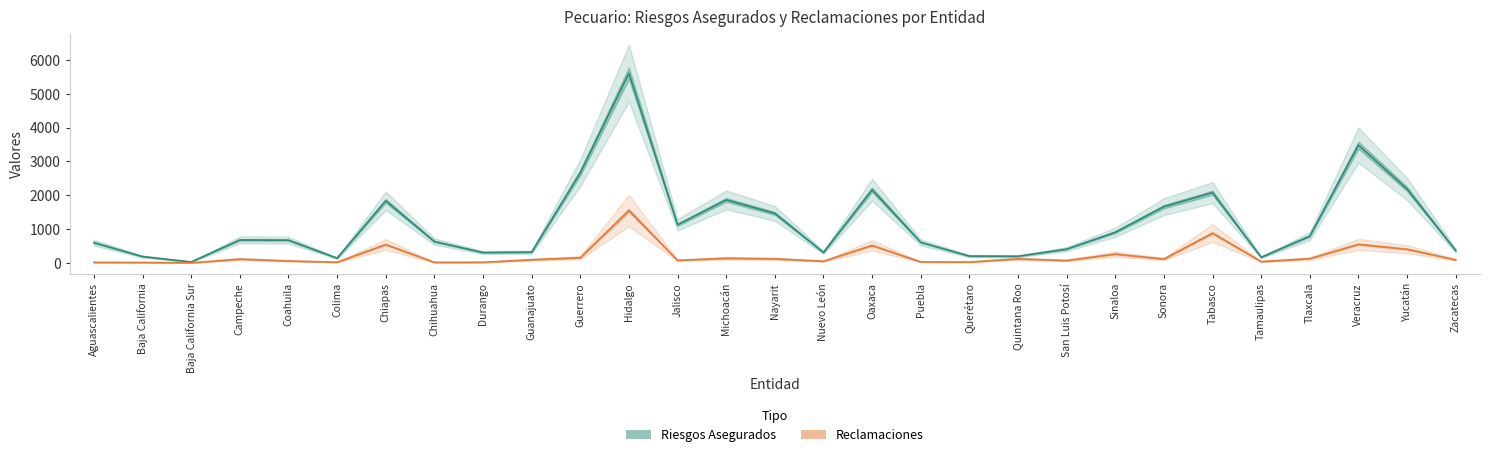

Does the chart display data point markers on the line(s)?

No